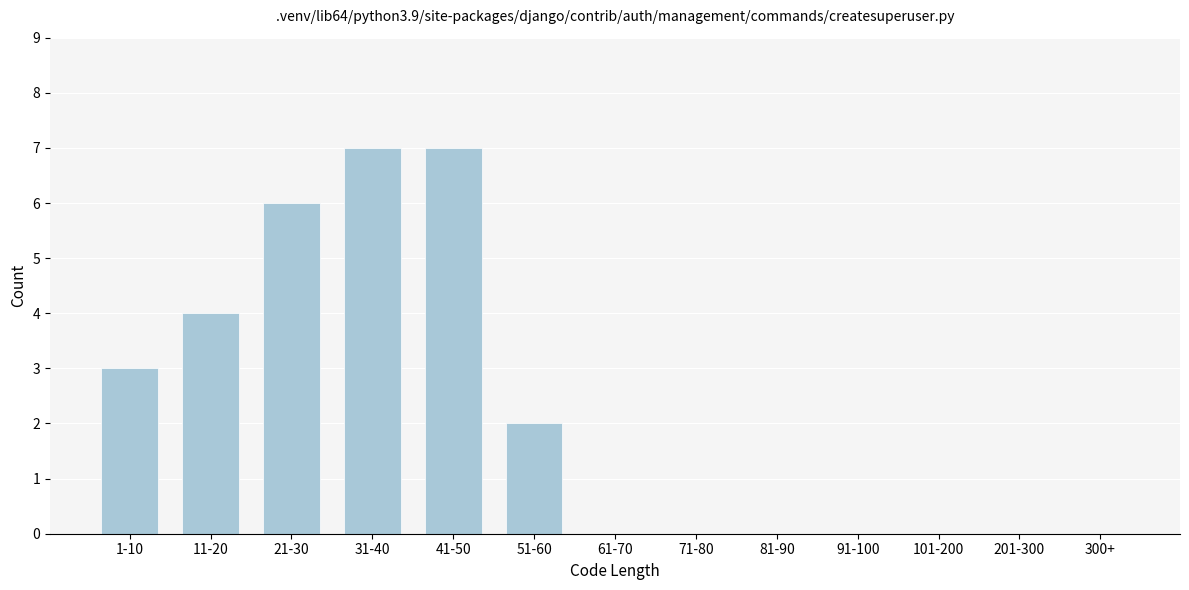

Reading left to right, list all the values displayed in this chart.

1-10=3	11-20=4	21-30=6	31-40=7	41-50=7	51-60=2	61-70=0	71-80=0	81-90=0	91-100=0	101-200=0	201-300=0	300+=0